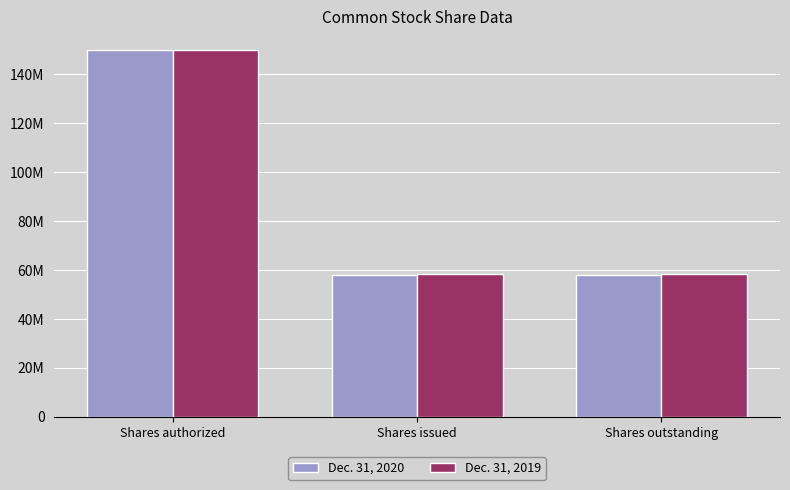

Does the chart contain any negative values?

No